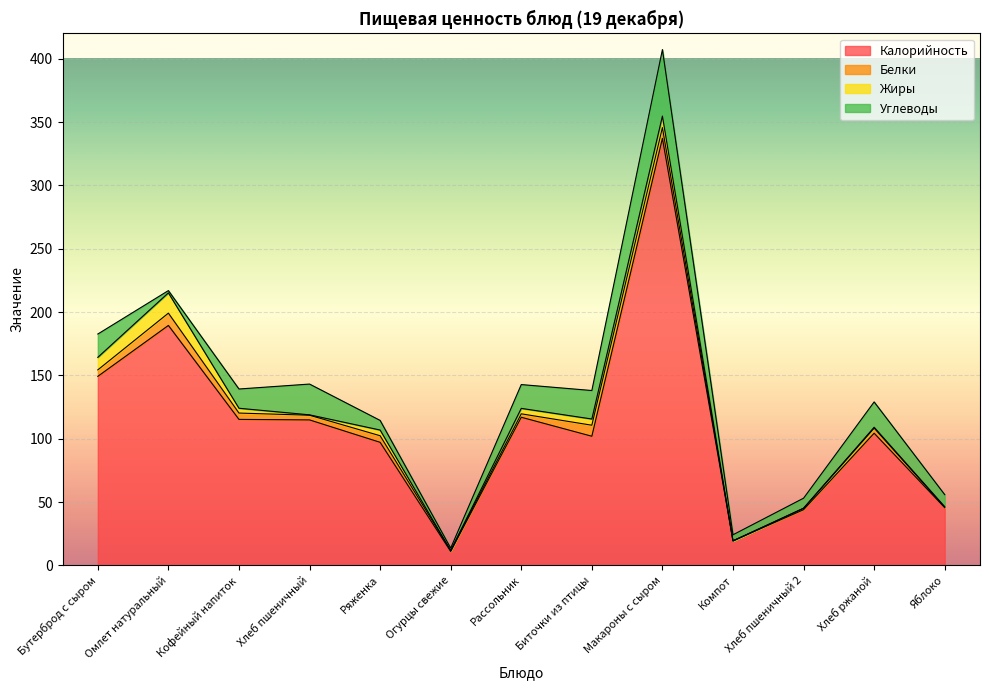

Is the value of Жиры at Макароны с сыром greater than the value of Углеводы at Рассольник?

No